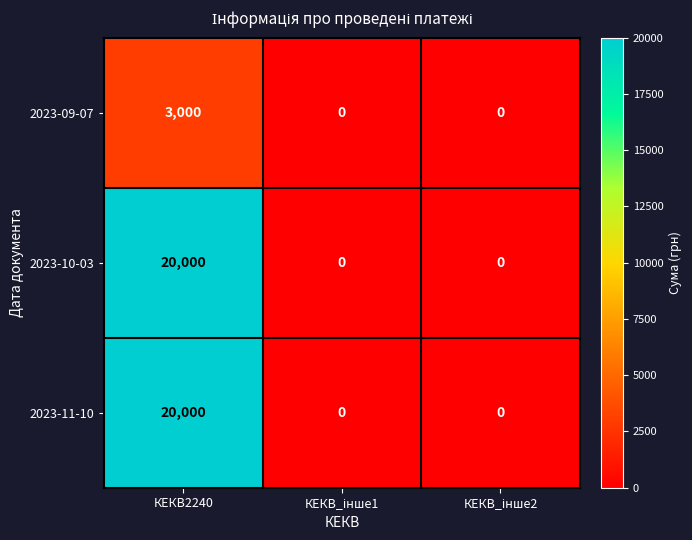

What is the difference between the maximum and minimum values in the 2023-09-07 series?

3000